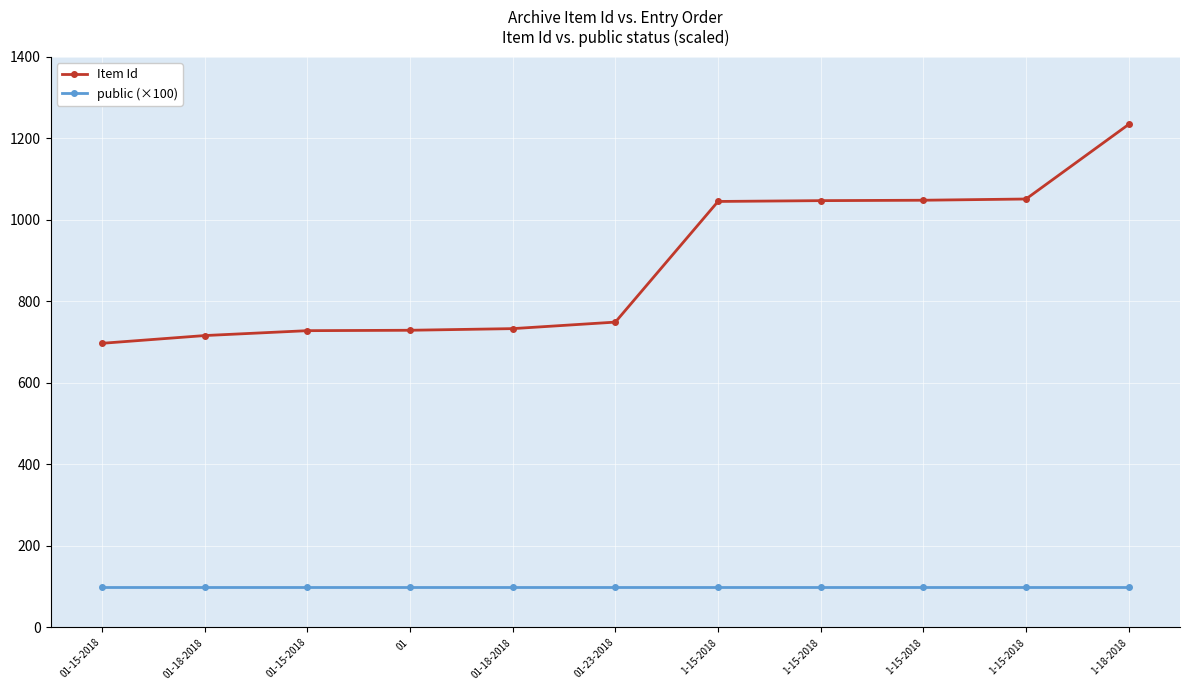

What is the sum of the public (×100) values at 01-18-2018 and 1-15-2018?

200